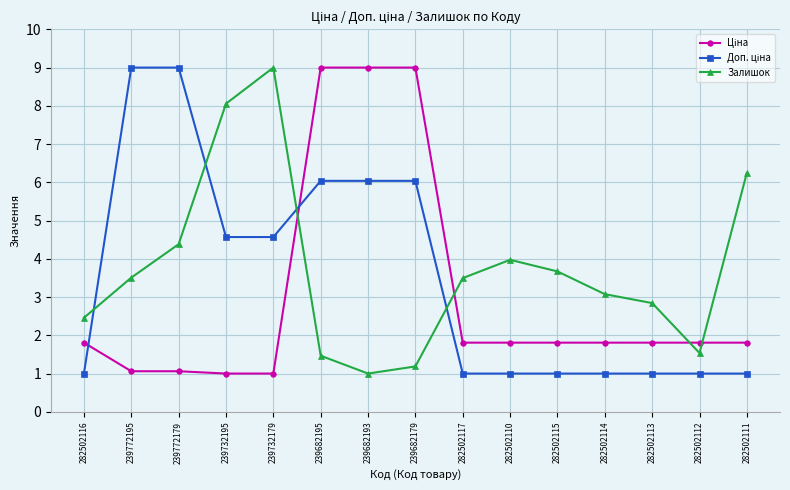

What is the label of the 9th point from the left?

282502117